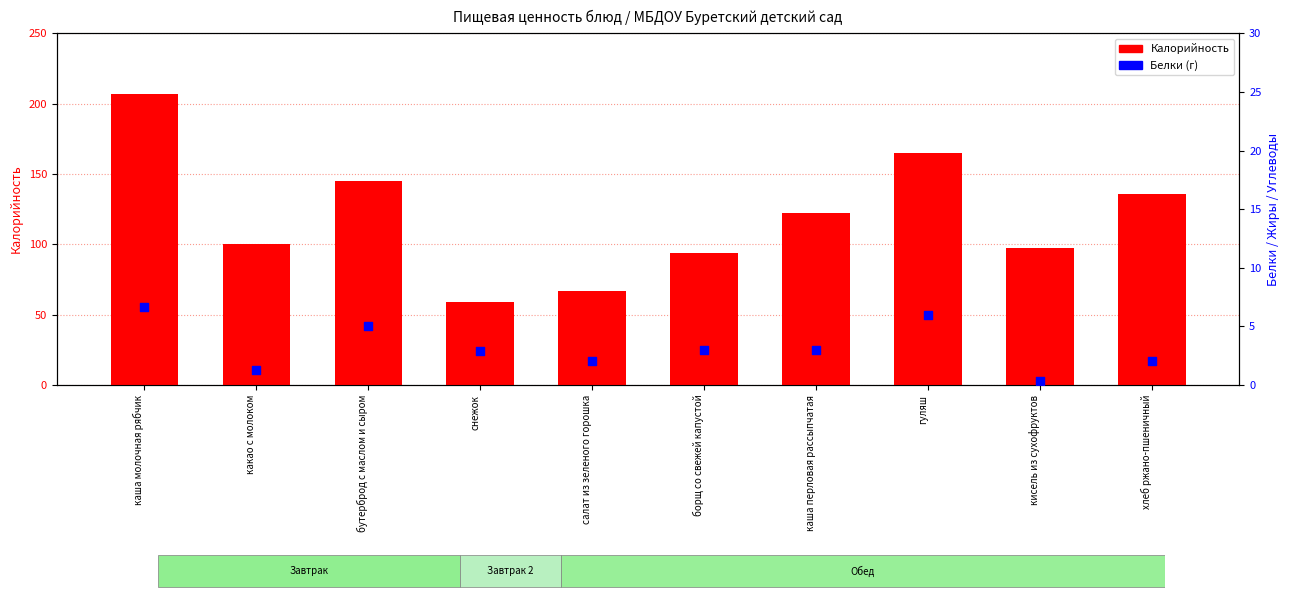

Is the value of Калорийность at кисель из сухофруктов greater than the value of Белки at бутерброд с маслом и сыром?

Yes